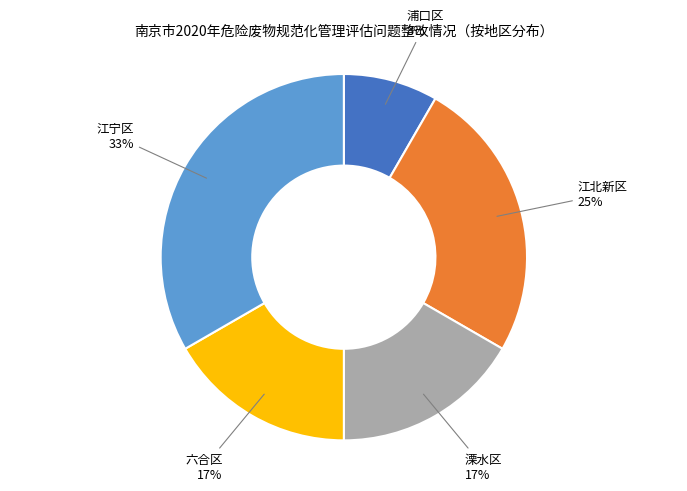

To the nearest percent, what is the difference between the 浦口区 and 江北新区 slice percentages?

17%